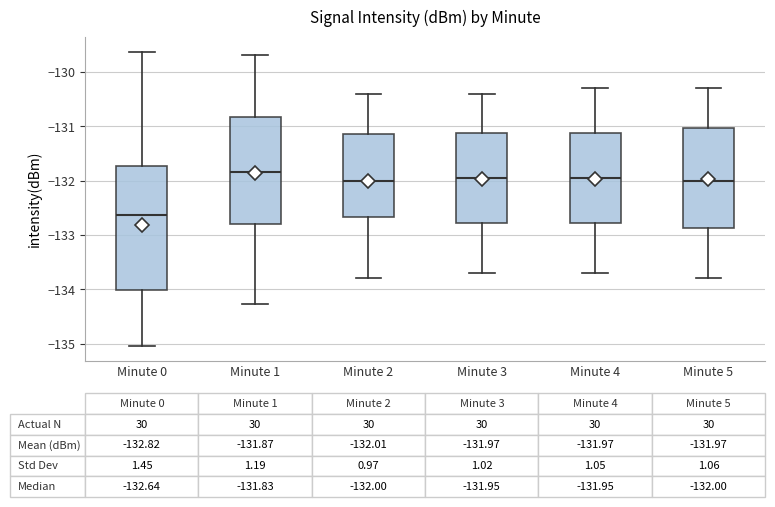

Which box is the tallest, from its lower edge to its upper edge?

Minute 0